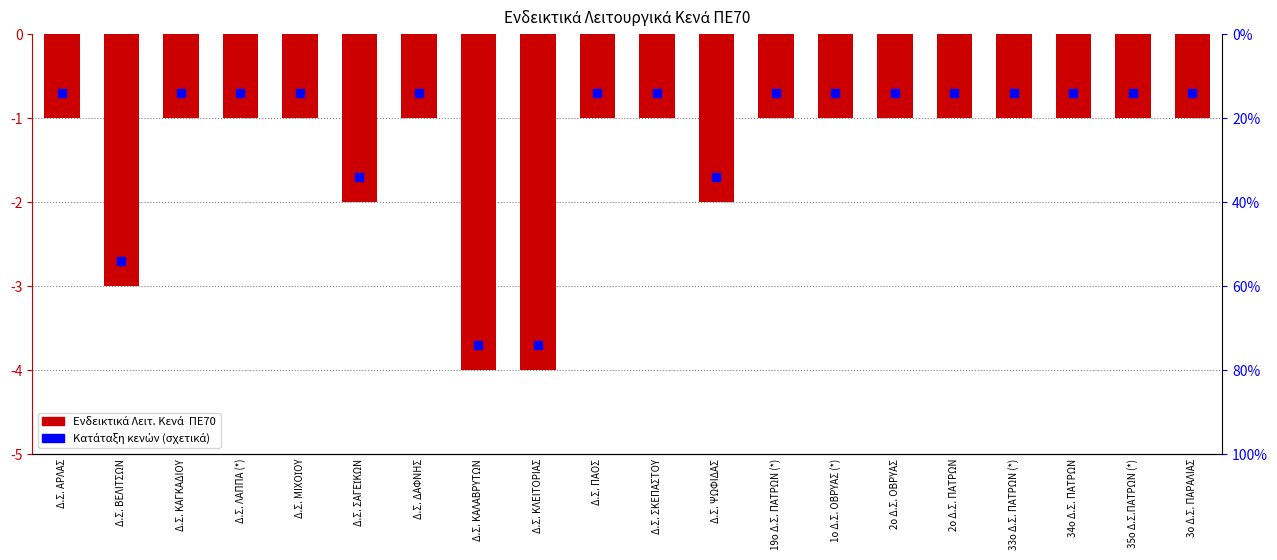

At how many categories does at least one series exceed -3?

18